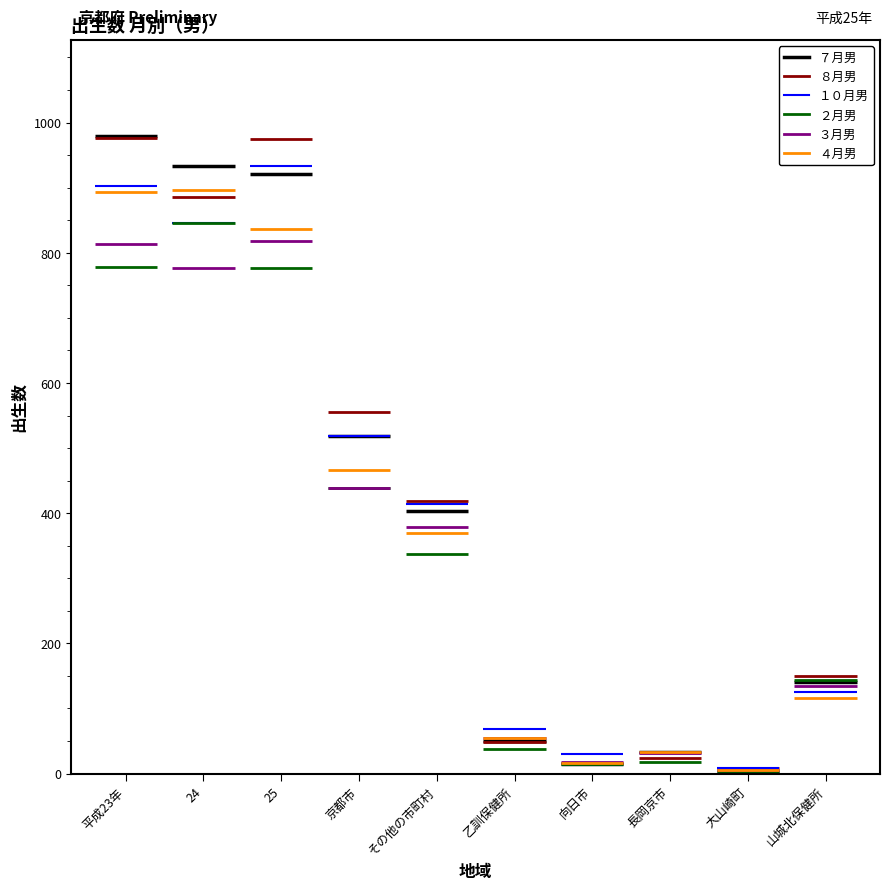

Is the value of １０月男 at 24 greater than the value of ４月男 at 24?

Yes